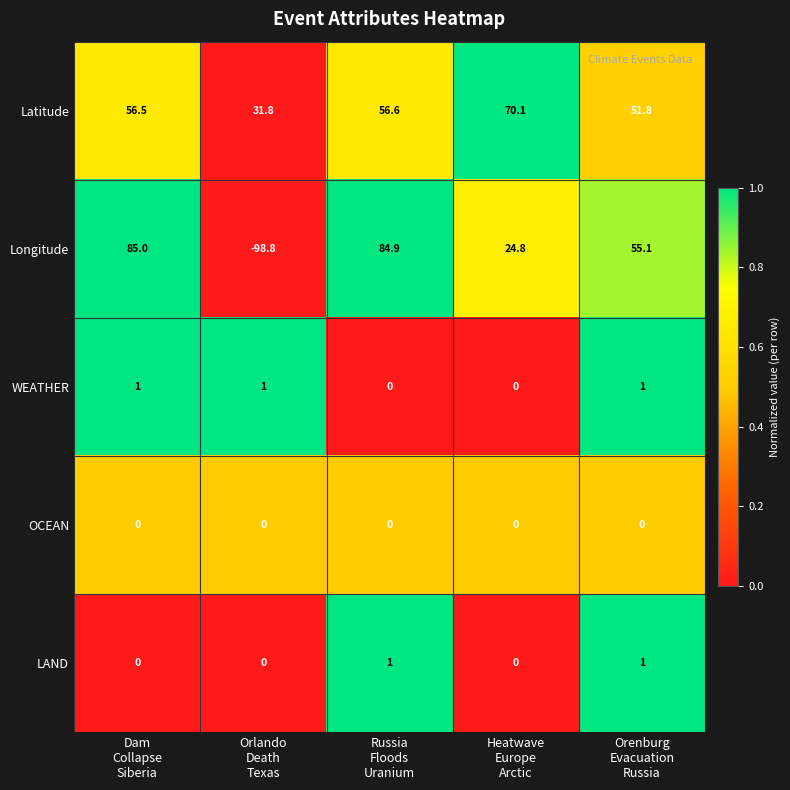

Reading left to right, extract all data points from this chart.

Latitude: 56.5	31.8	56.6	70.1	51.8
Longitude: 85.0	-98.8	84.9	24.8	55.1
WEATHER: 1.0	1.0	0.0	0.0	1.0
OCEAN: 0.0	0.0	0.0	0.0	0.0
LAND: 0.0	0.0	1.0	0.0	1.0